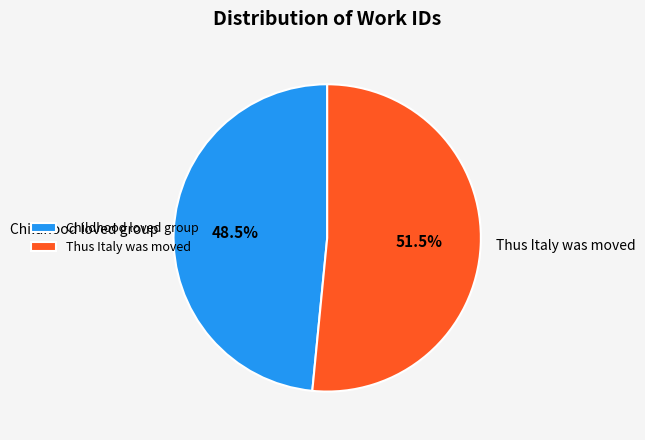

Which has a higher value, Childhood loved group or Thus Italy was moved?

Thus Italy was moved